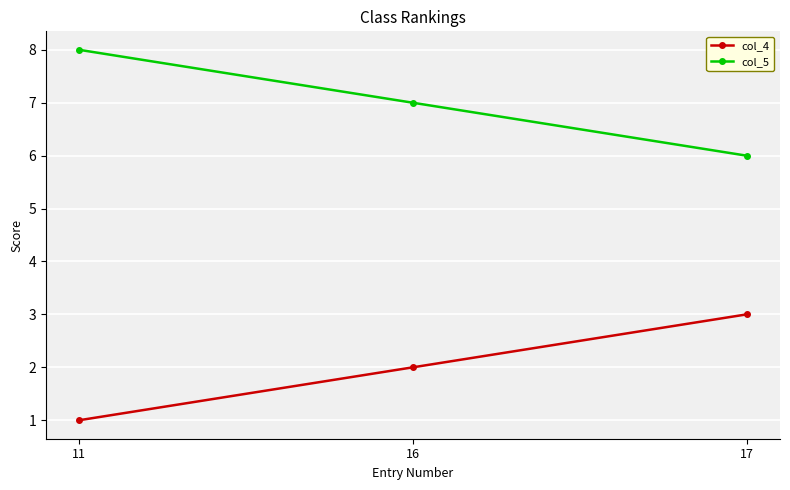

What is the approximate value of col_4 at 17?

3